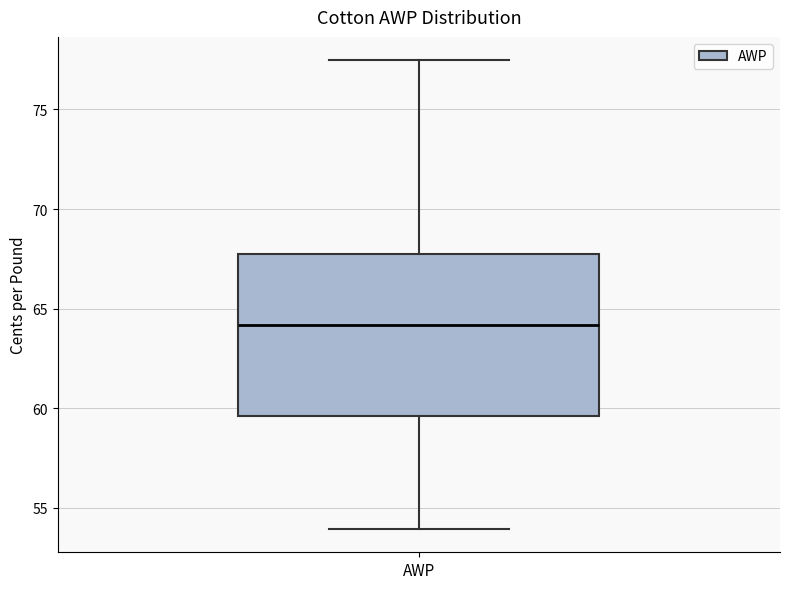

Where does the upper whisker of the box for AWP end on the y-axis? The values are not printed on the chart, so give them approximately, as read against the axis.

77.5